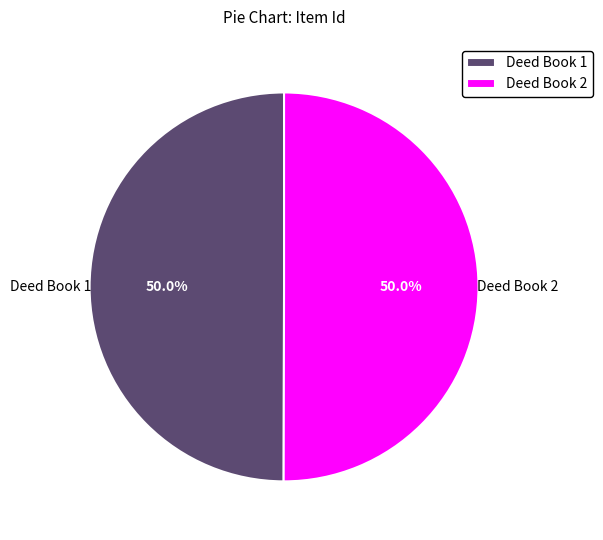

Combined, do Deed Book 2 and Deed Book 1 account for over 50%?

Yes